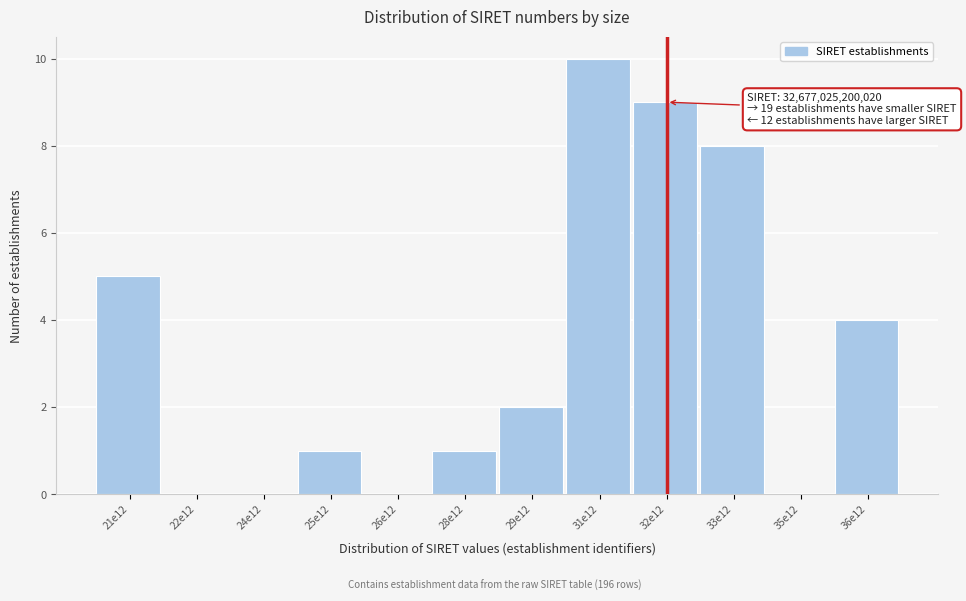

Reading right to left, extract all data points from this chart.

36e12=4	35e12=0	33e12=8	32e12=9	31e12=10	29e12=2	28e12=1	26e12=0	25e12=1	24e12=0	22e12=0	21e12=5